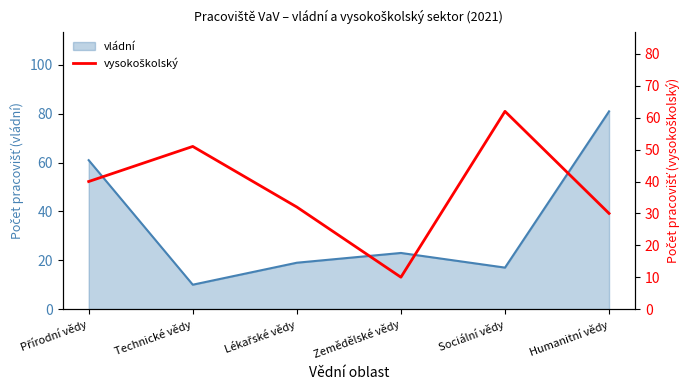

List the labels in order of value, smallest first.

Zemědělské vědy, Humanitní vědy, Lékařské vědy, Přírodní vědy, Technické vědy, Sociální vědy